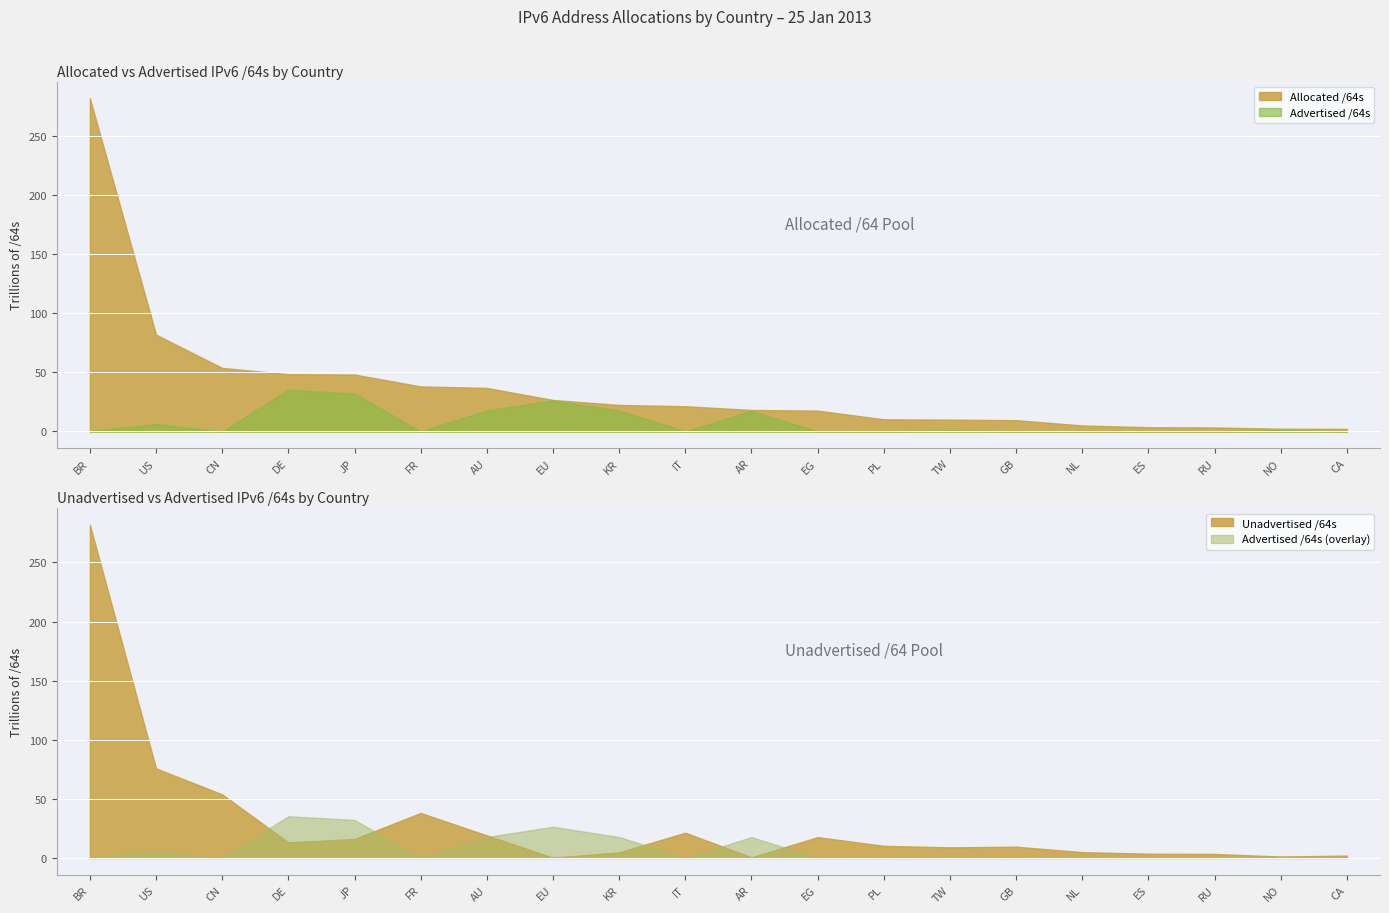

What is the difference between the highest and lowest values at GB?

9526242902016